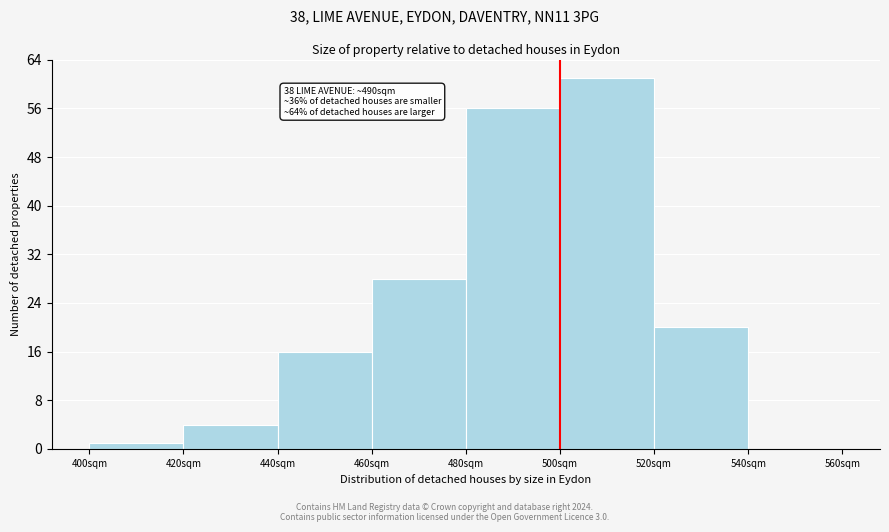

Which range on the x-axis has the tallest bar?

500 to 520